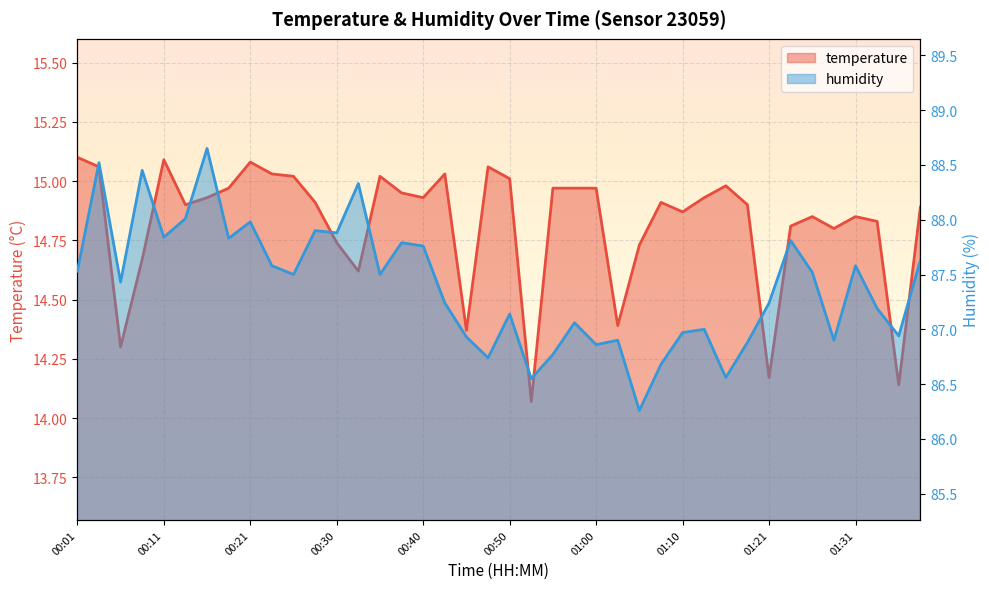

Reading left to right, extract all data points from this chart.

temperature: 15.1	15.1	14.3	14.7	15.1	14.9	14.9	15.0	15.1	15.0	15.0	14.9	14.7	14.6	15.0	14.9	14.9	15.0	14.4	15.1	15.0	14.1	15.0	15.0	15.0	14.4	14.7	14.9	14.9	14.9	15.0	14.9	14.2	14.8	14.8	14.8	14.8	14.8	14.1	14.9
humidity: 87.5	88.5	87.4	88.5	87.8	88.0	88.7	87.8	88.0	87.6	87.5	87.9	87.9	88.3	87.5	87.8	87.8	87.2	86.9	86.7	87.1	86.5	86.8	87.1	86.9	86.9	86.3	86.7	87.0	87.0	86.6	86.9	87.2	87.8	87.5	86.9	87.6	87.2	86.9	87.6